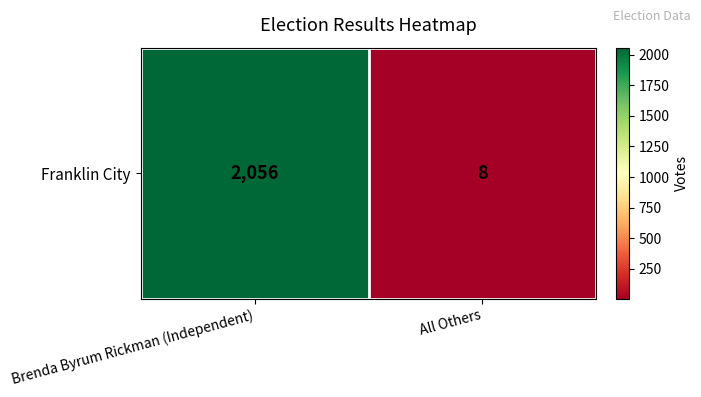

Which label corresponds to the largest value in the chart?

Brenda Byrum Rickman (Independent)